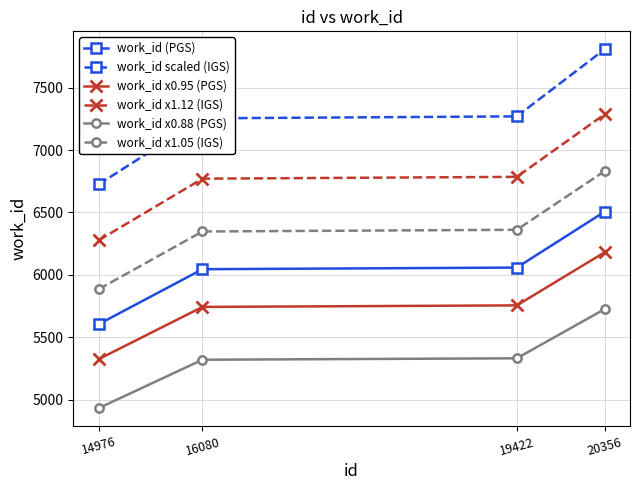

Is this an area chart (filled region under the line)?

No